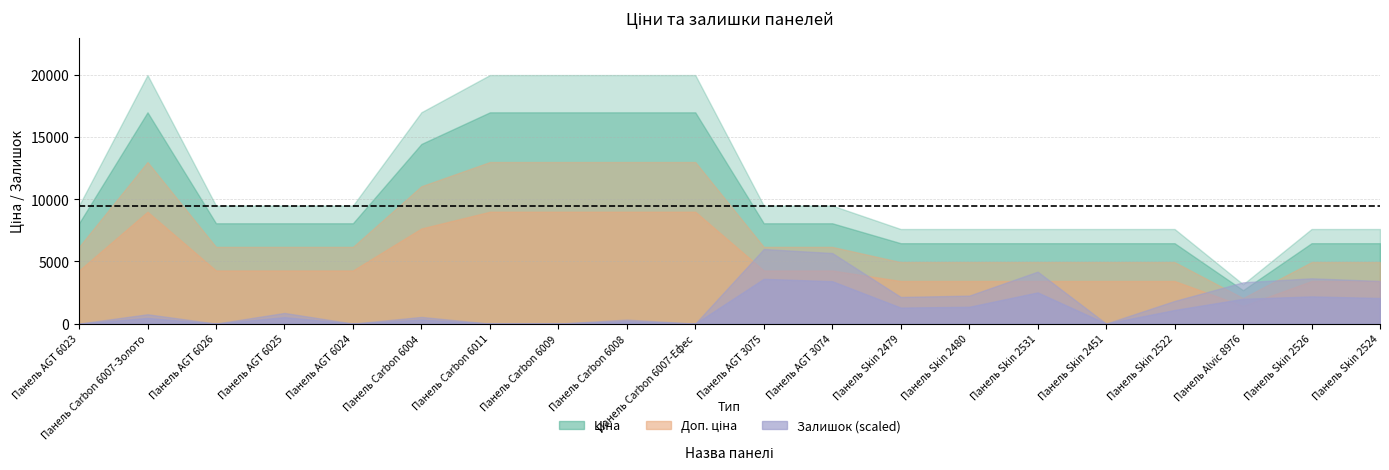

At which category is the sum across all series the highest?

Панель Carbon 6007-Золото